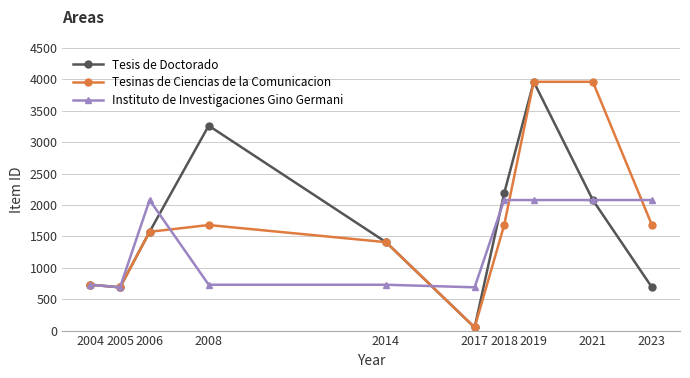

Is the value of Tesis de Doctorado at 2006 greater than the value of Instituto de Investigaciones Gino Germani at 2019?

No